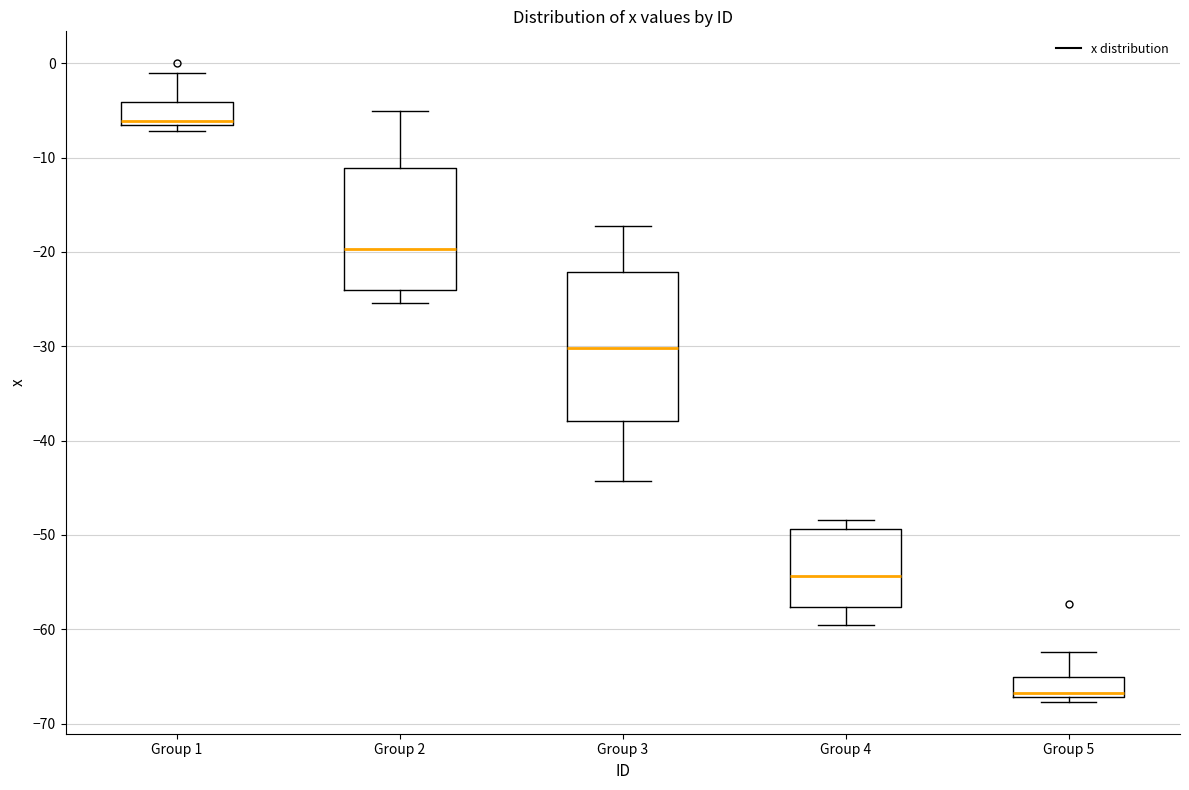

Where does the median line of the box for Group 4 sit on the y-axis? The values are not printed on the chart, so give them approximately, as read against the axis.

-54